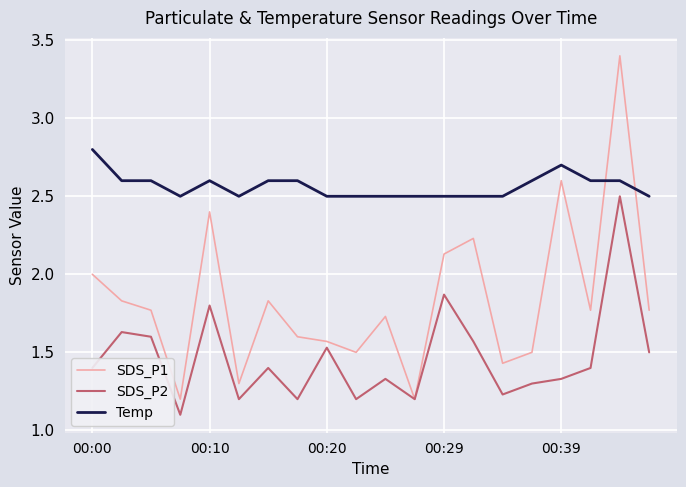

List the series in order of their peak value, highest first.

SDS_P1, Temp, SDS_P2